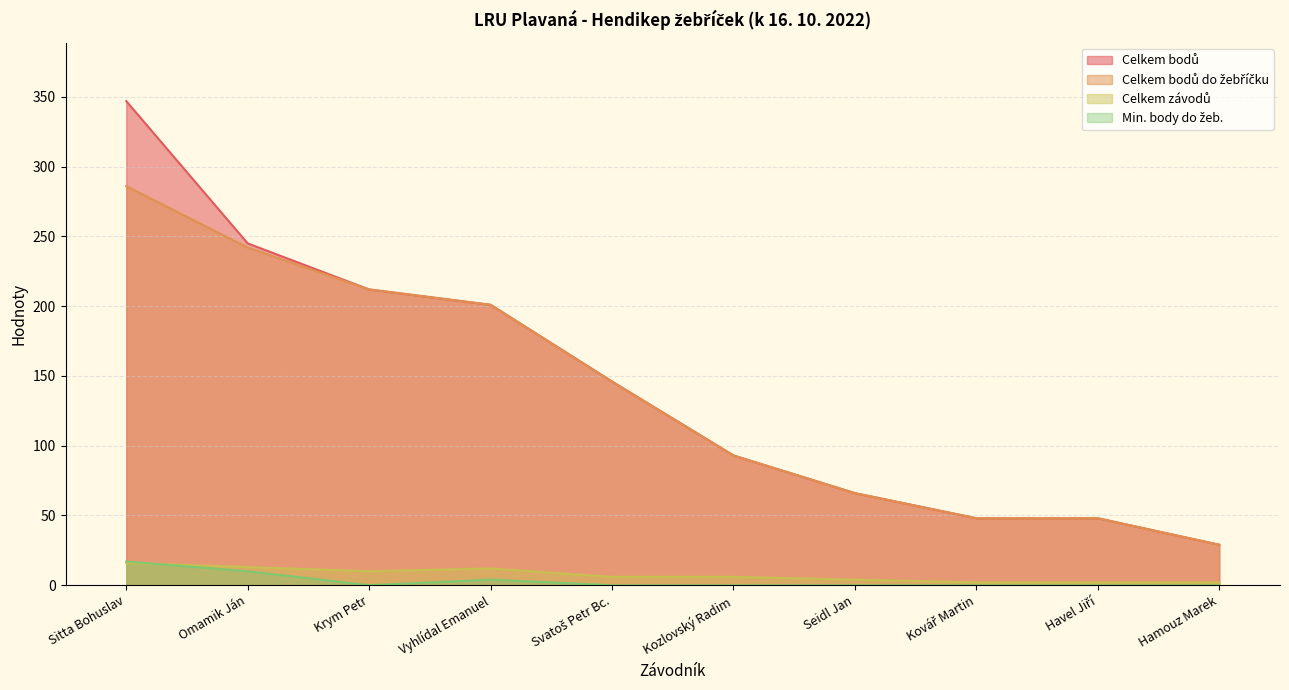

True or false: Celkem bodů has more than 0 interior local peaks.

False